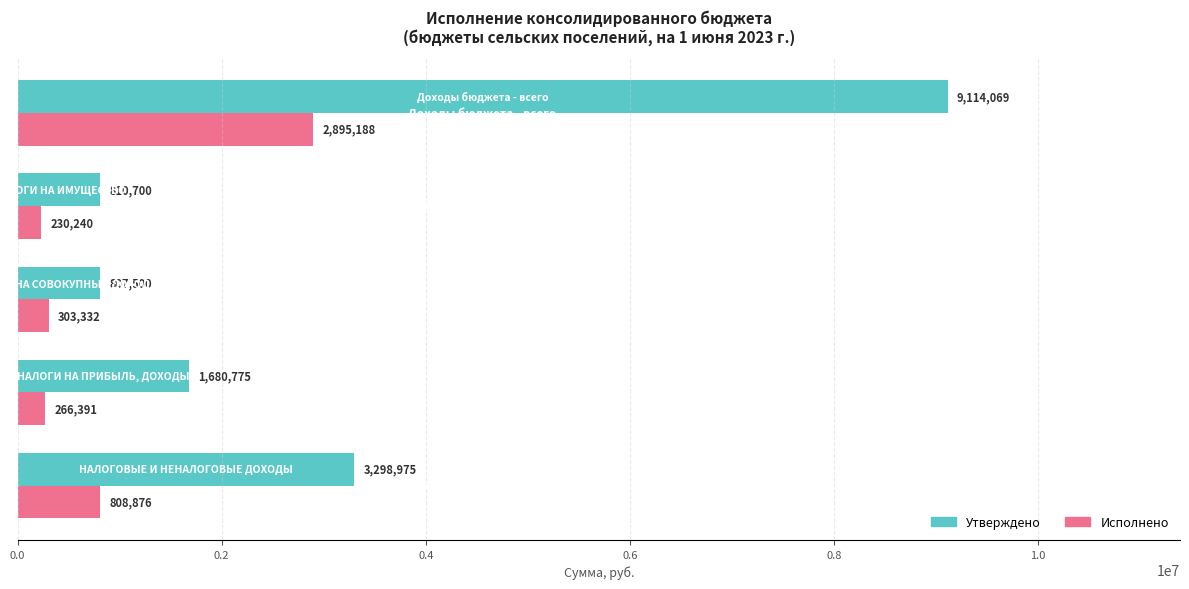

Which series has the widest spread of values?

Утверждено